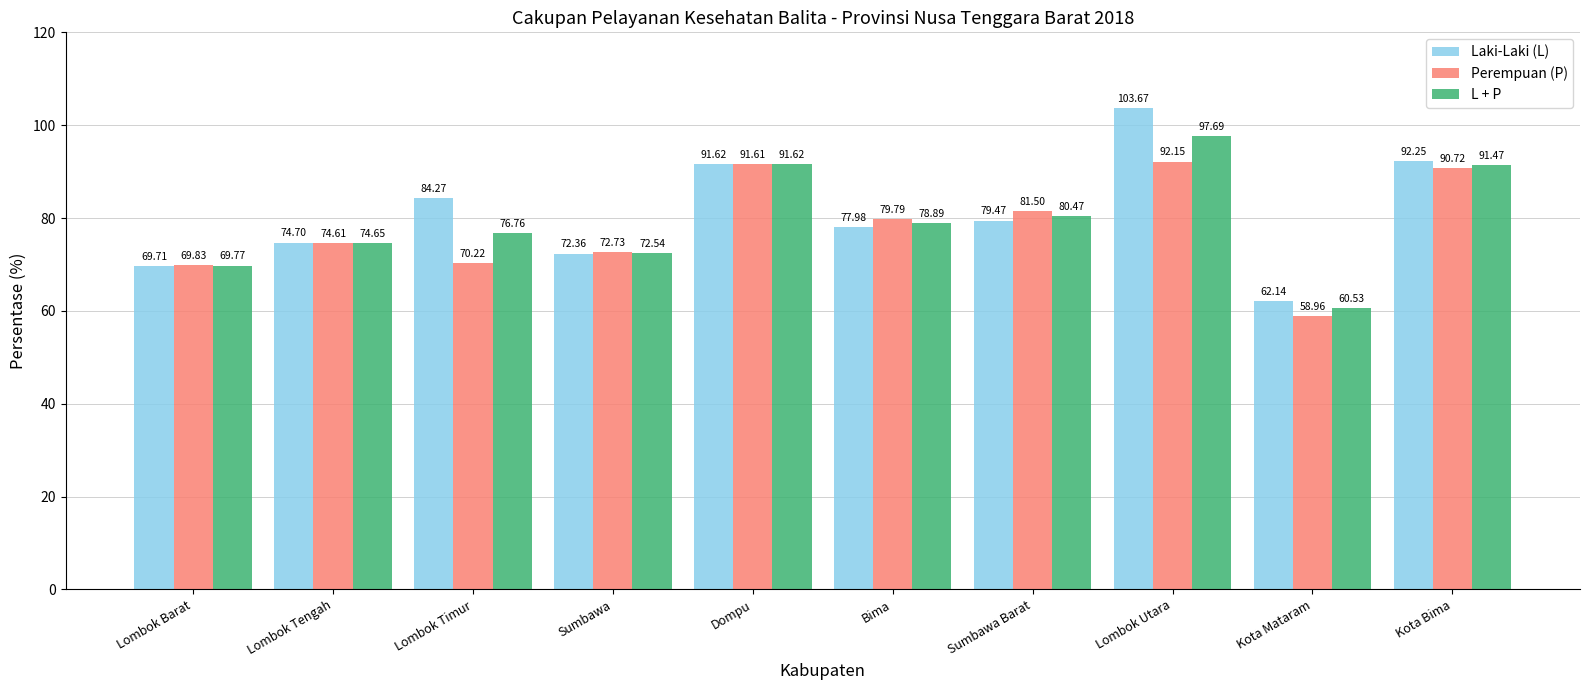

How many bars are there in each group?

3